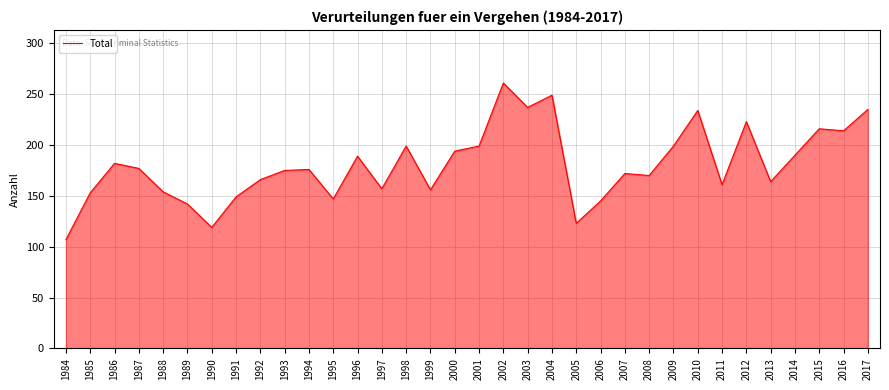

The value at 1990 is 119. True or false?

True